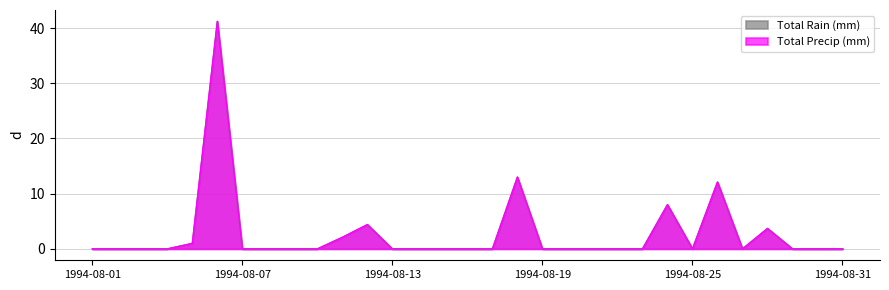

Where is Total Rain (mm) nearest to the value 20?

1994-08-18